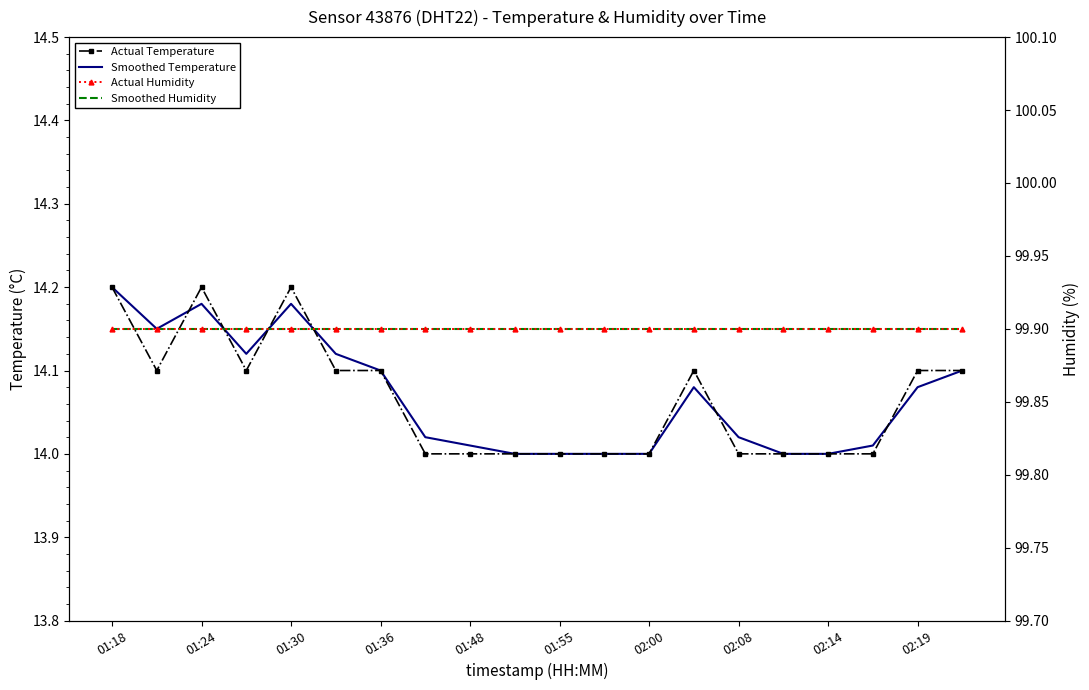

Count the number of data series in this chart.

4